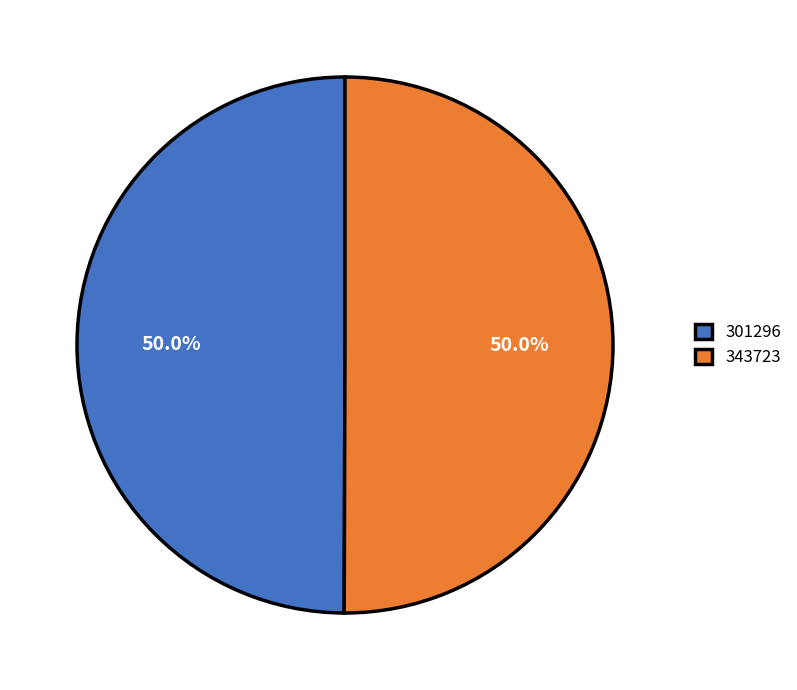

Is it true that 301296 is 50% of the pie?

True